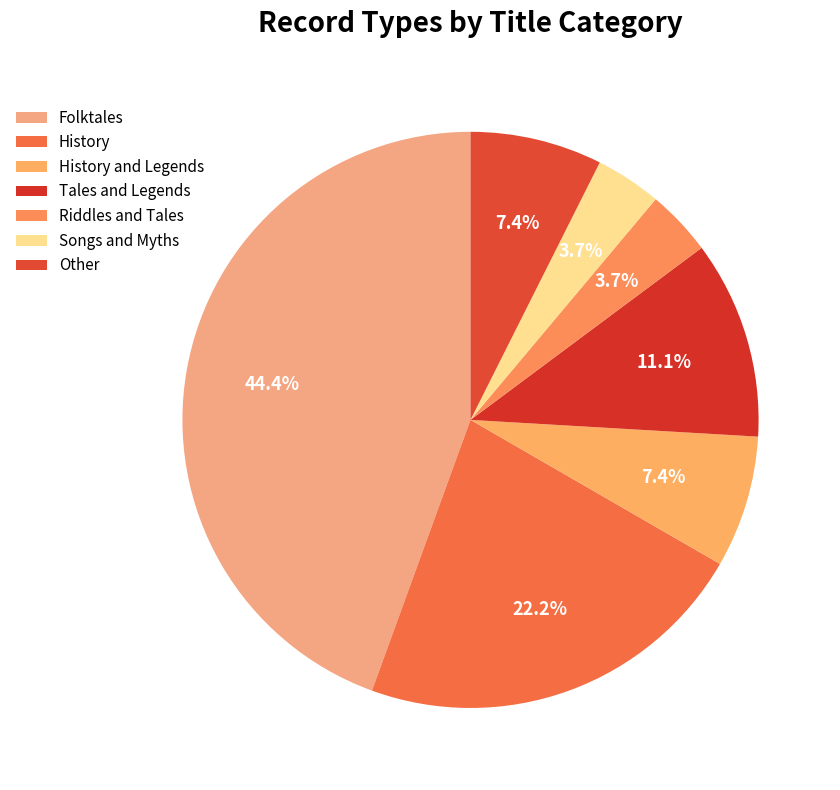

What is the smallest slice in the pie chart?

Riddles and Tales